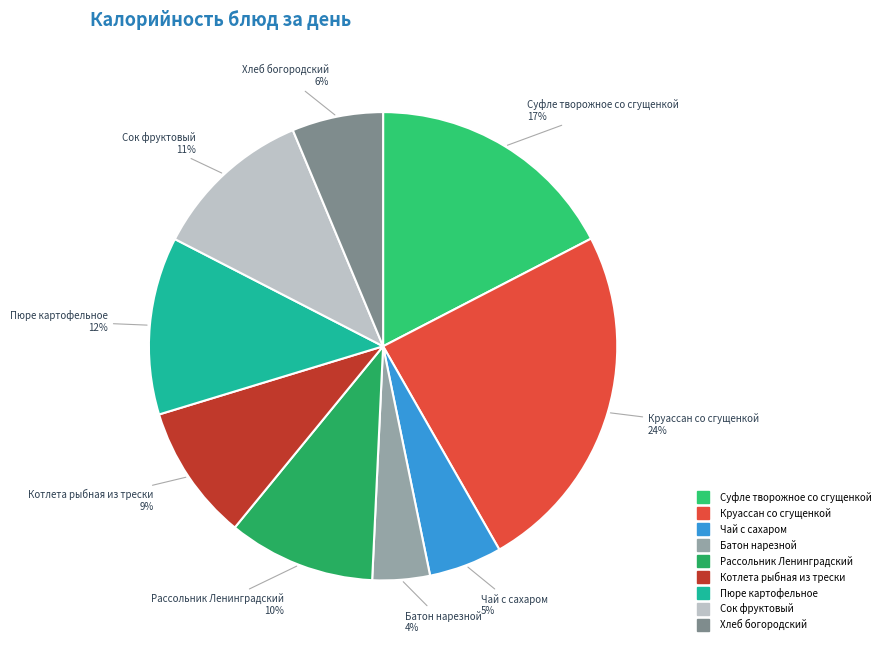

To the nearest percent, what is the difference between the largest and smallest slice percentages?

20%